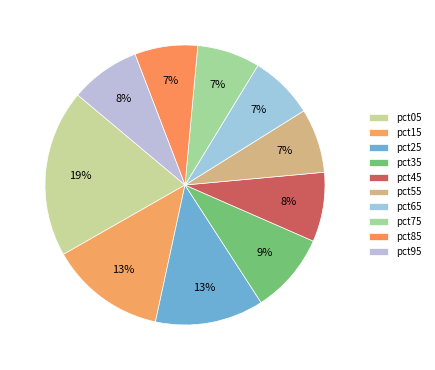

To the nearest percent, what portion does pct35 represent?

9%